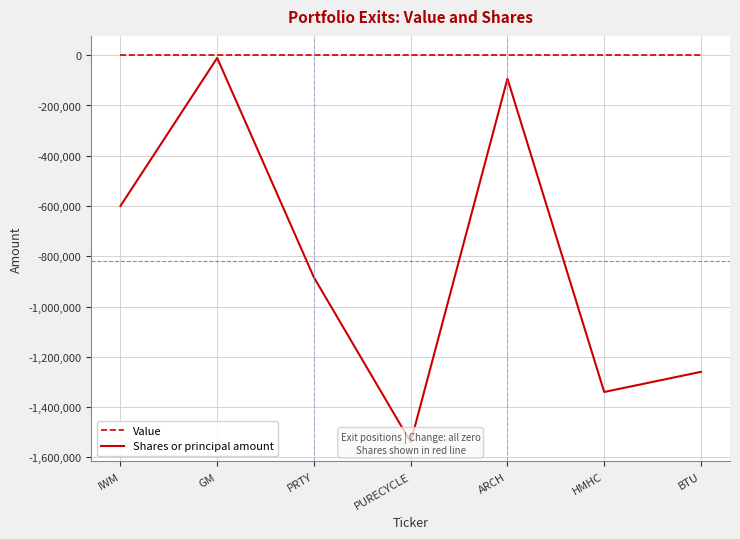

List the series in order of their peak value, highest first.

Value, Shares or principal amount